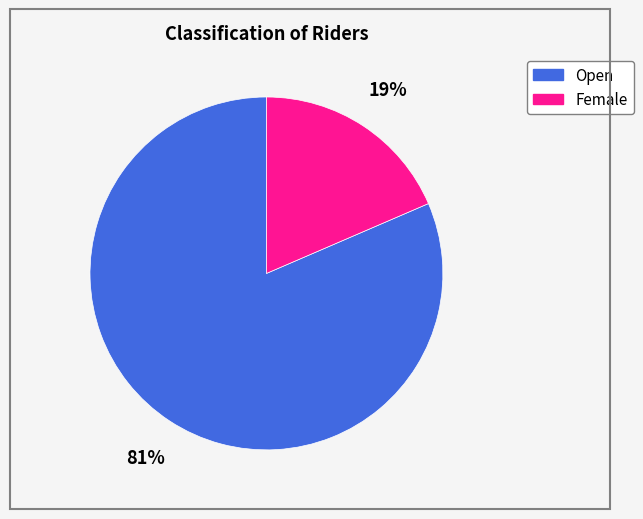

To the nearest percent, what is the combined percentage of Open and Female?

100%